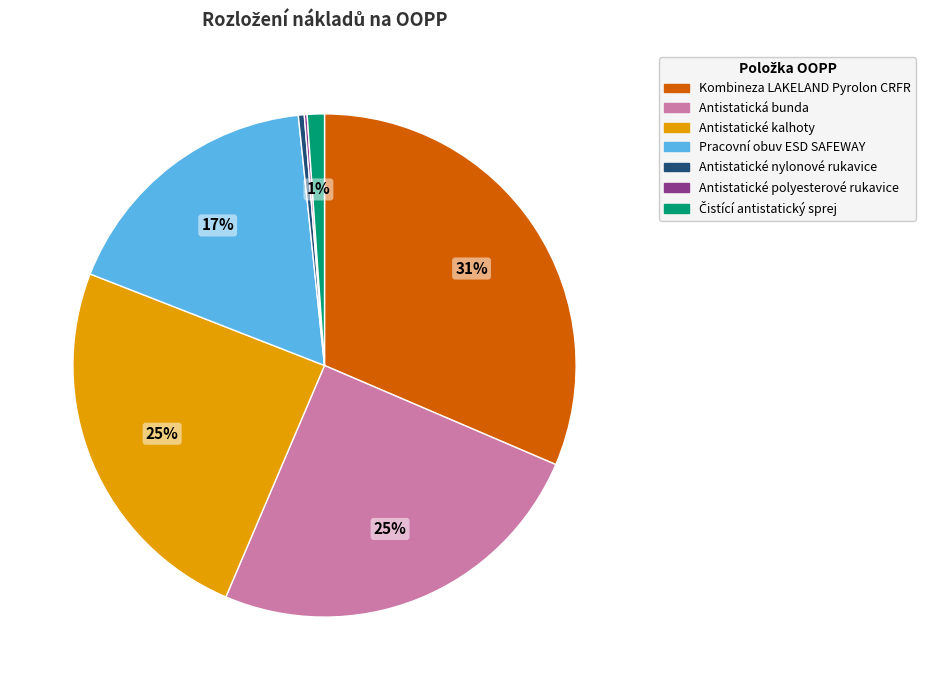

Do Antistatické nylonové rukavice and Antistatické kalhoty together represent more than half of the pie?

No